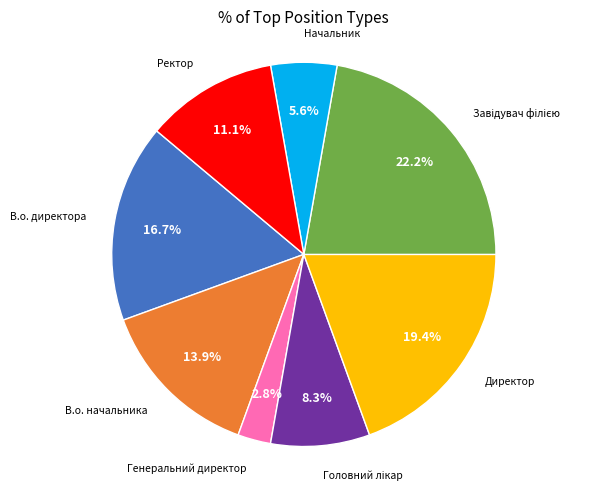

Is there any slice that represents more than half of the pie?

No